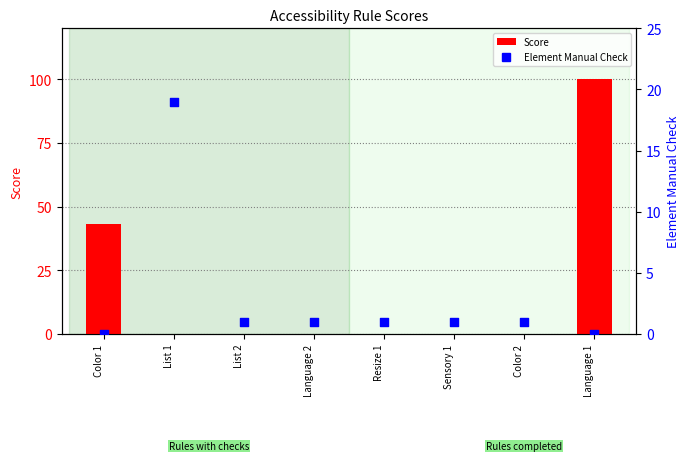

What are all the series names shown in the legend?

Score, Element Manual Check